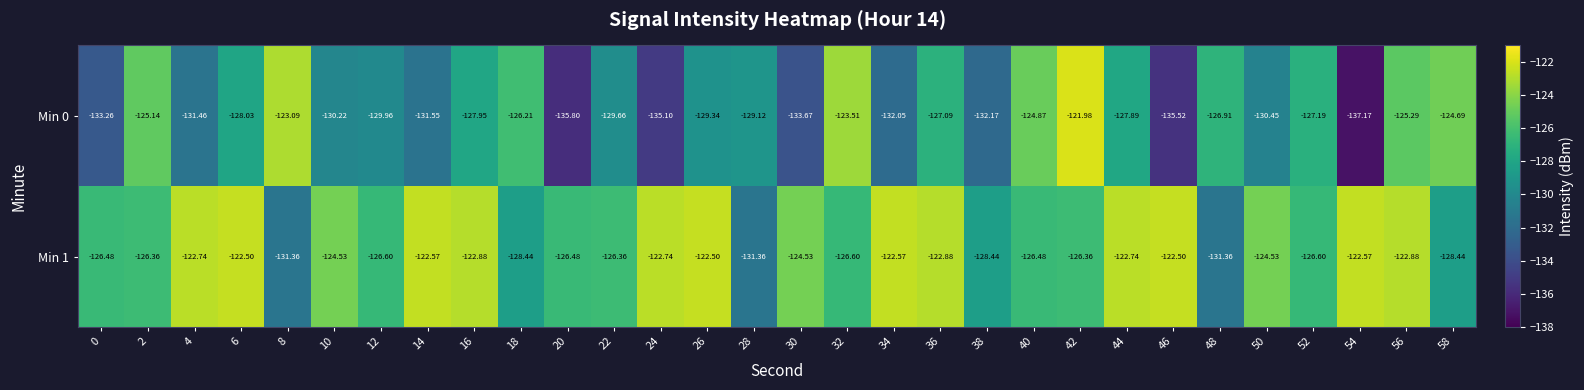

Which series has the largest total across all categories?

Min 1